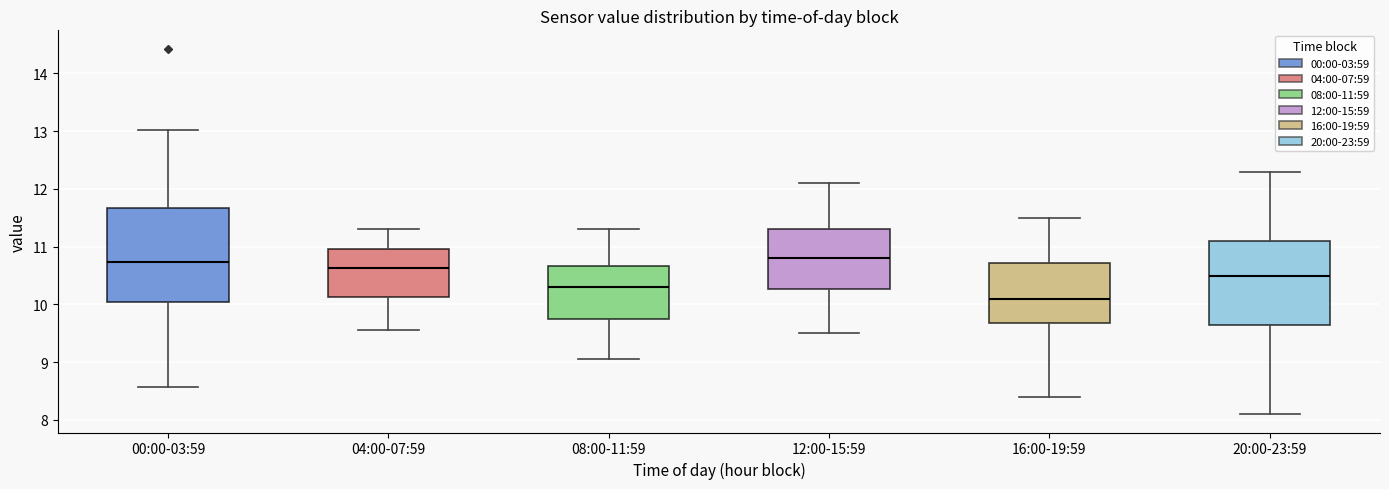

Where is the upper edge of the box for 12:00-15:59 on the y-axis? The values are not printed on the chart, so give them approximately, as read against the axis.

11.3